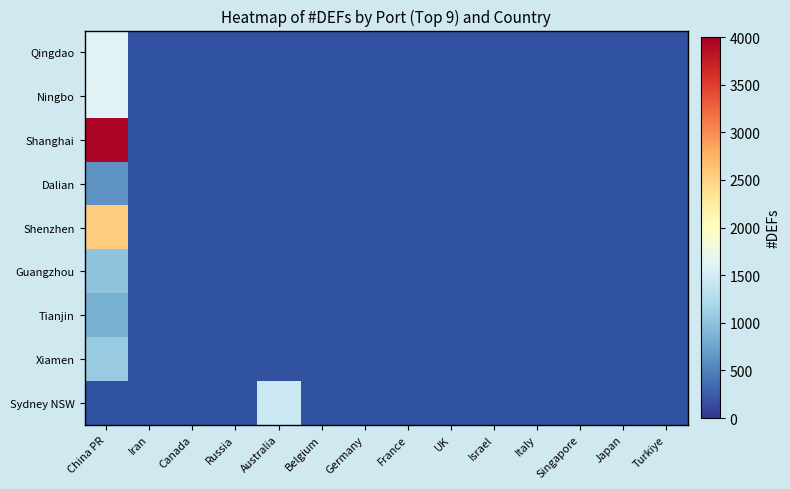

How many categories are shown in the chart?

14